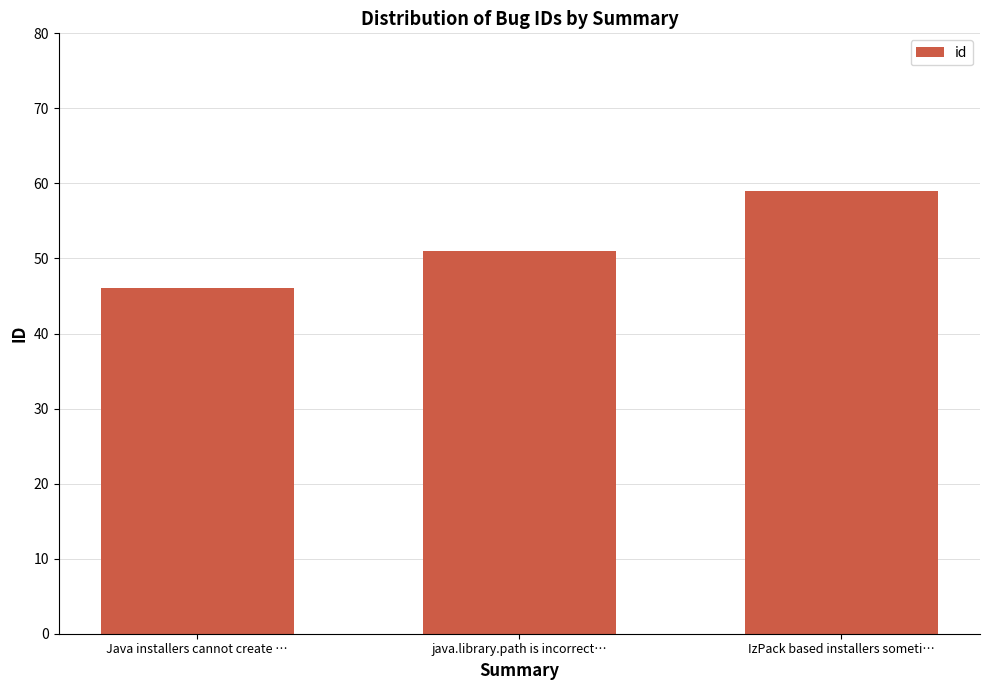

What is the sum of all values?

156